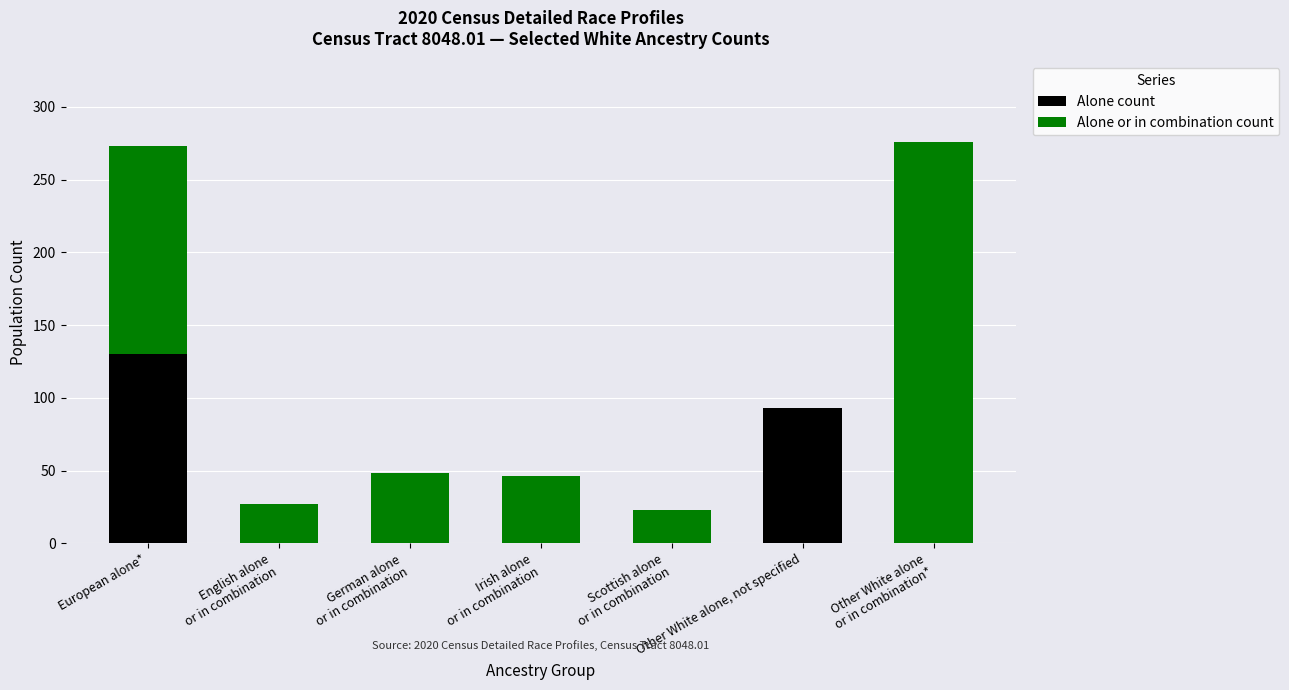

What is the sum of all Alone count values?

223